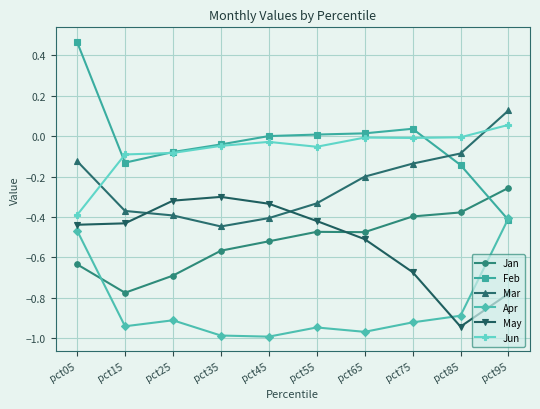

Where is Apr nearest to the value 0?

pct95